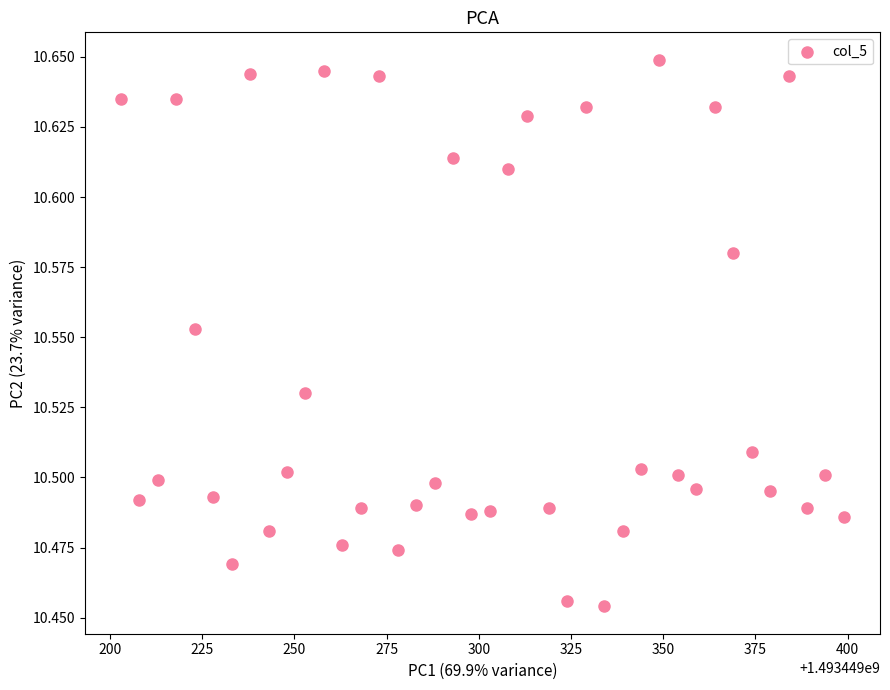

What is the range of X values (max minus min)?

196.0